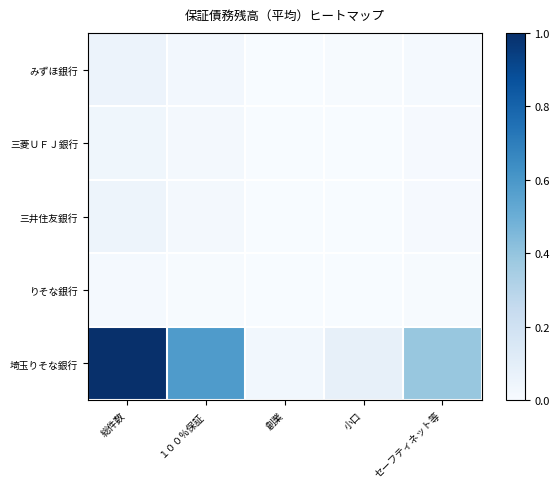

Rank the series by their maximum value, from lowest to highest.

りそな銀行, 三菱ＵＦＪ銀行, 三井住友銀行, みずほ銀行, 埼玉りそな銀行